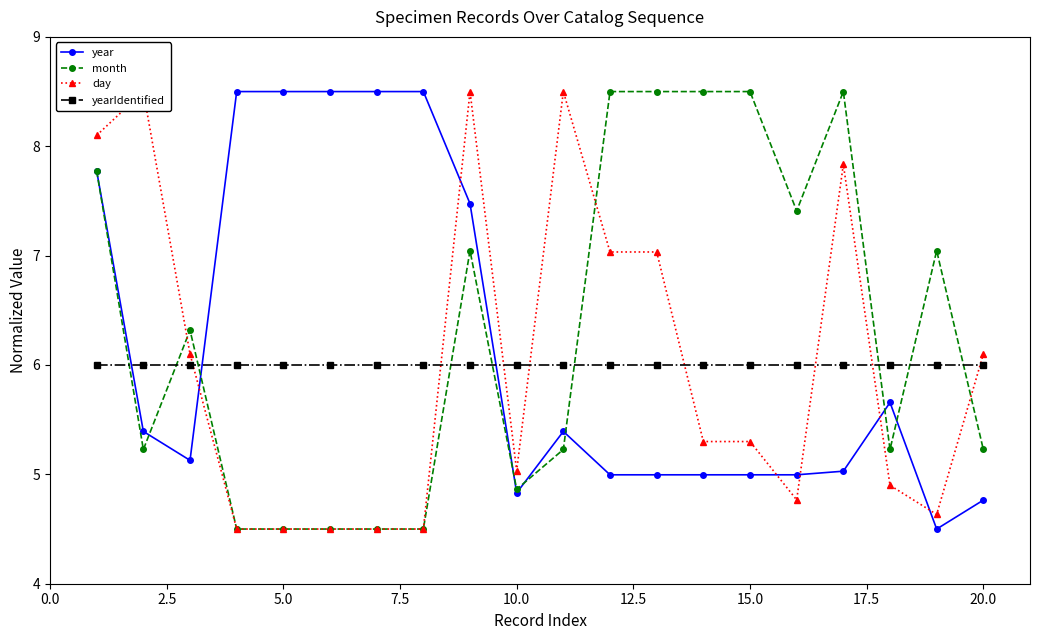

How many times do year and yearIdentified cross each other?

3